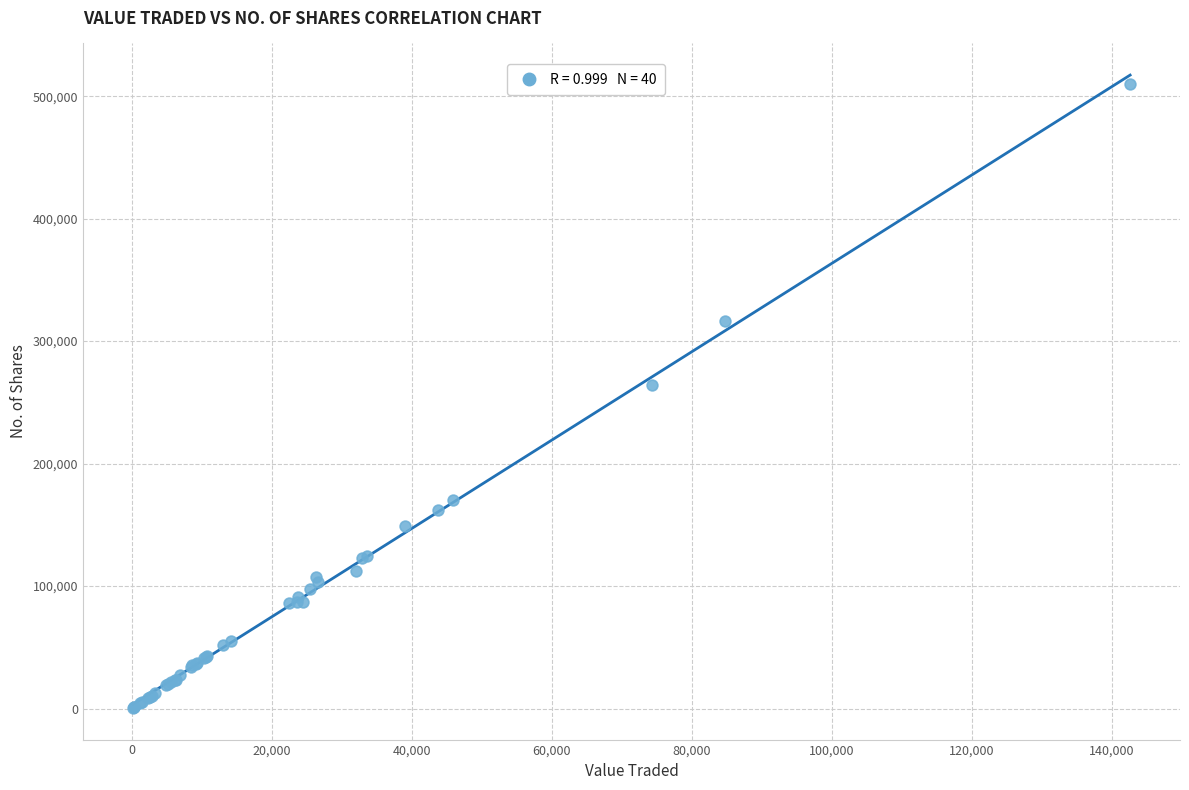

What Y value in the scatter plot is closest to 255379?

264562